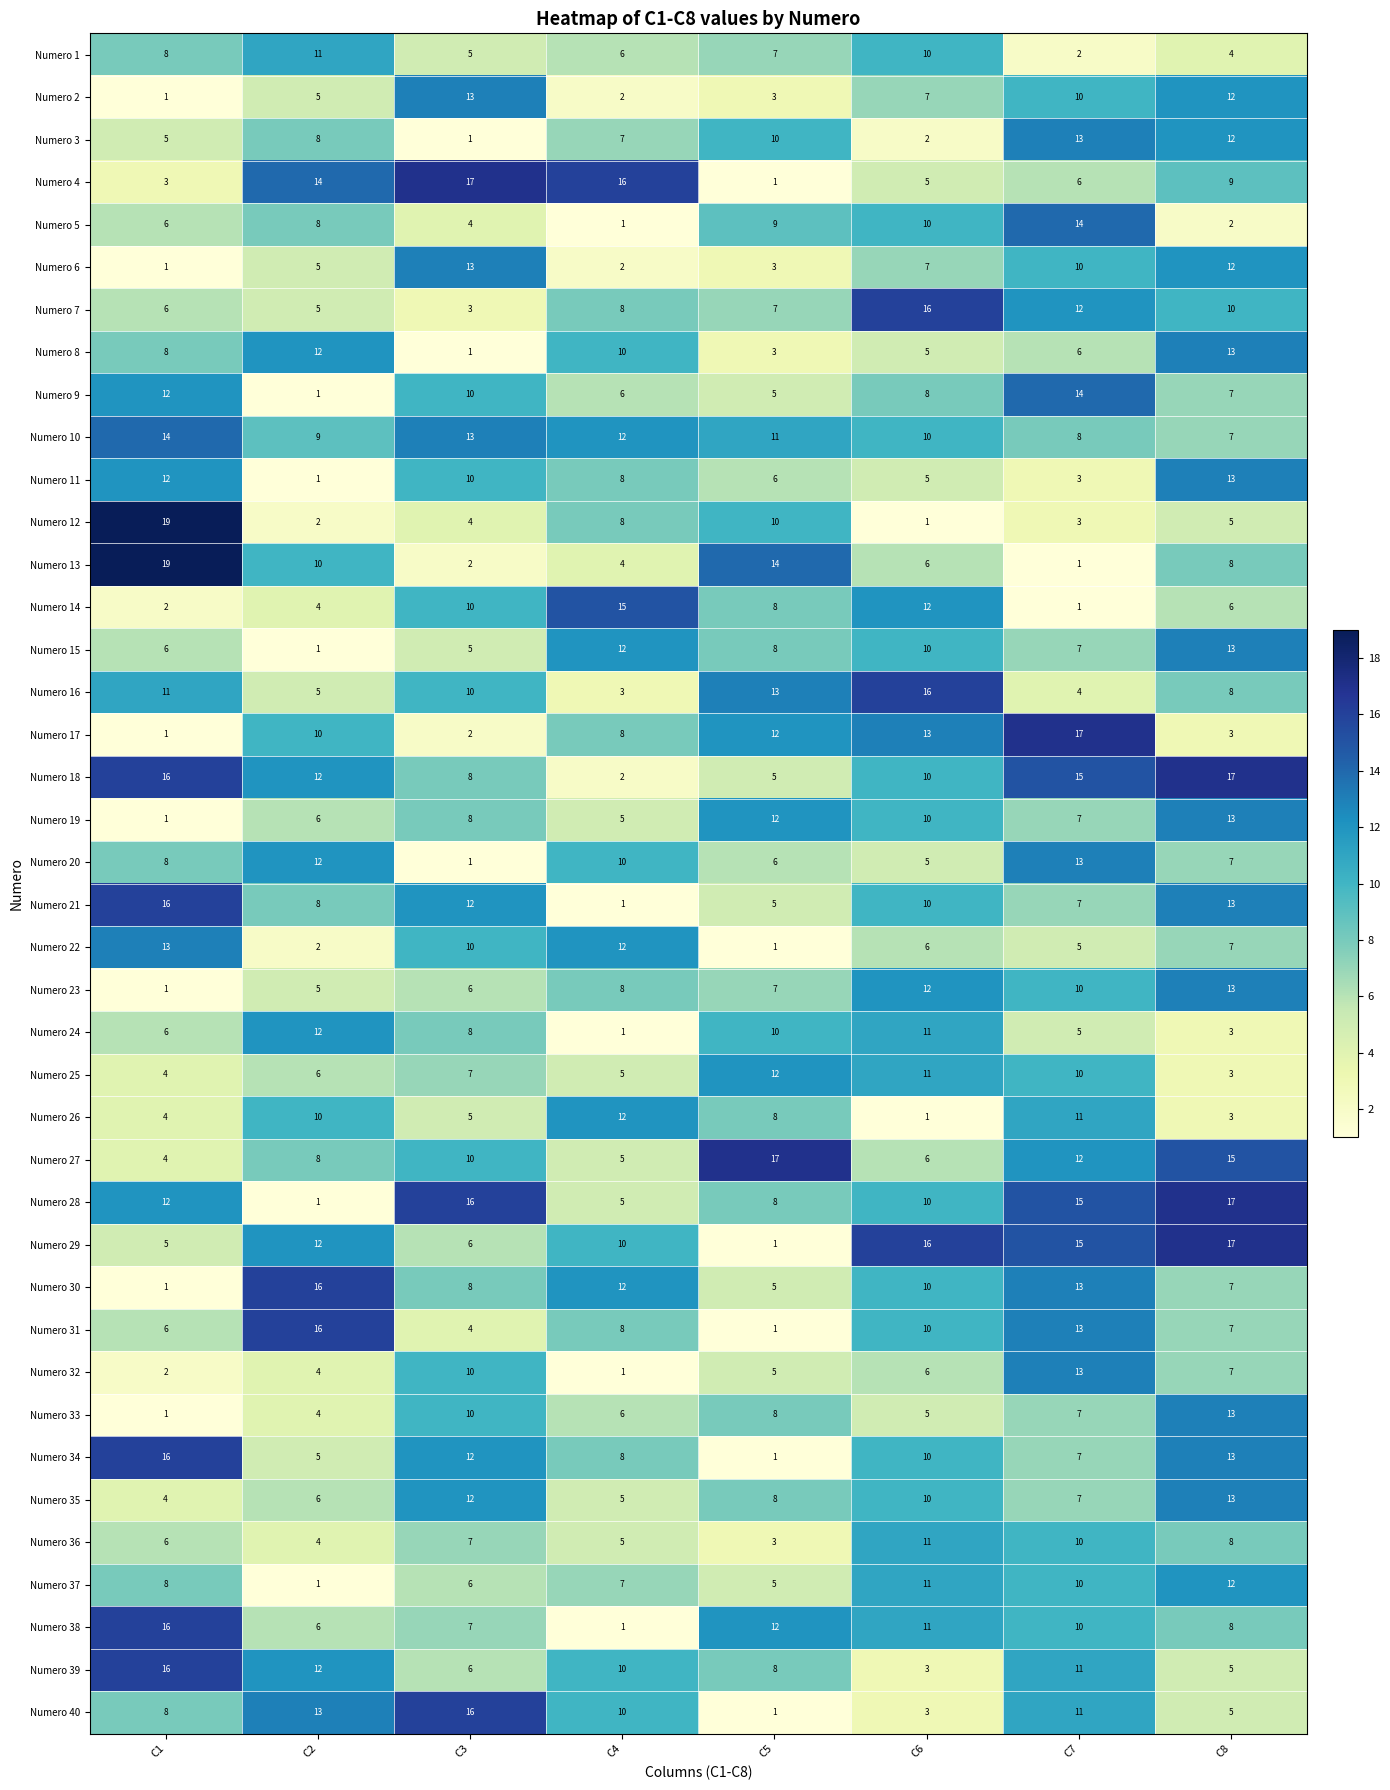

Between C2 and C8, which series saw the biggest shift?

Numero 28